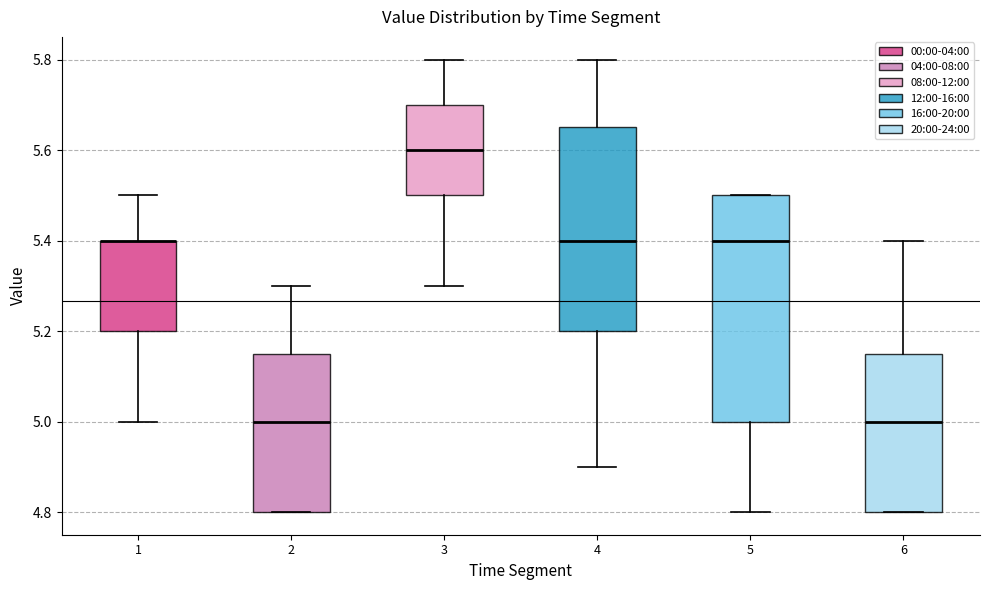

Where does the lower whisker of the box at x = 1 end on the y-axis? The values are not printed on the chart, so give them approximately, as read against the axis.

5.00